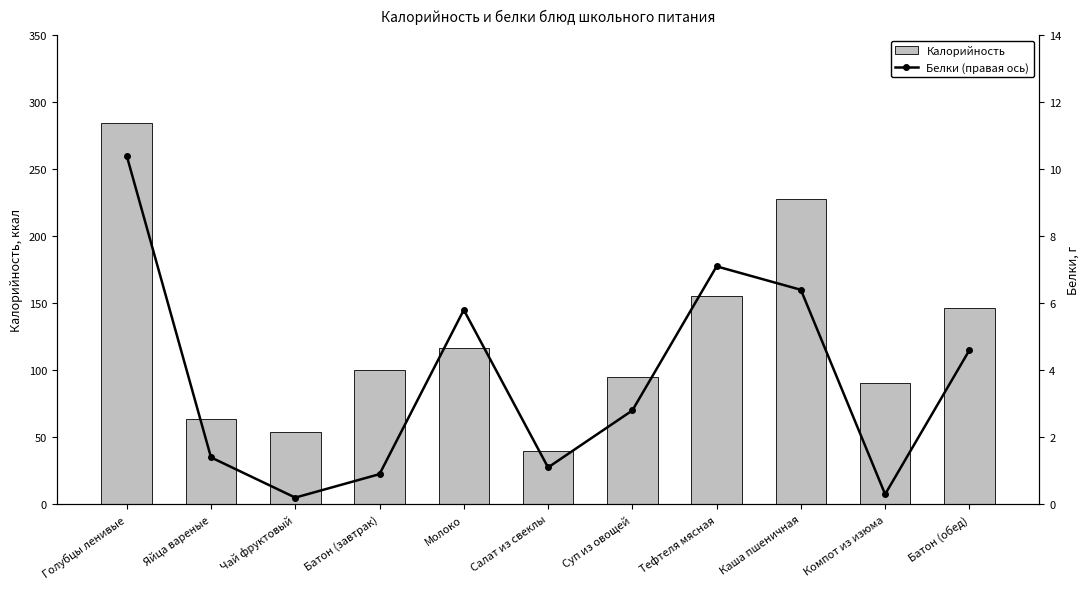

At which category does the chart reach its minimum across all series?

Чай фруктовый